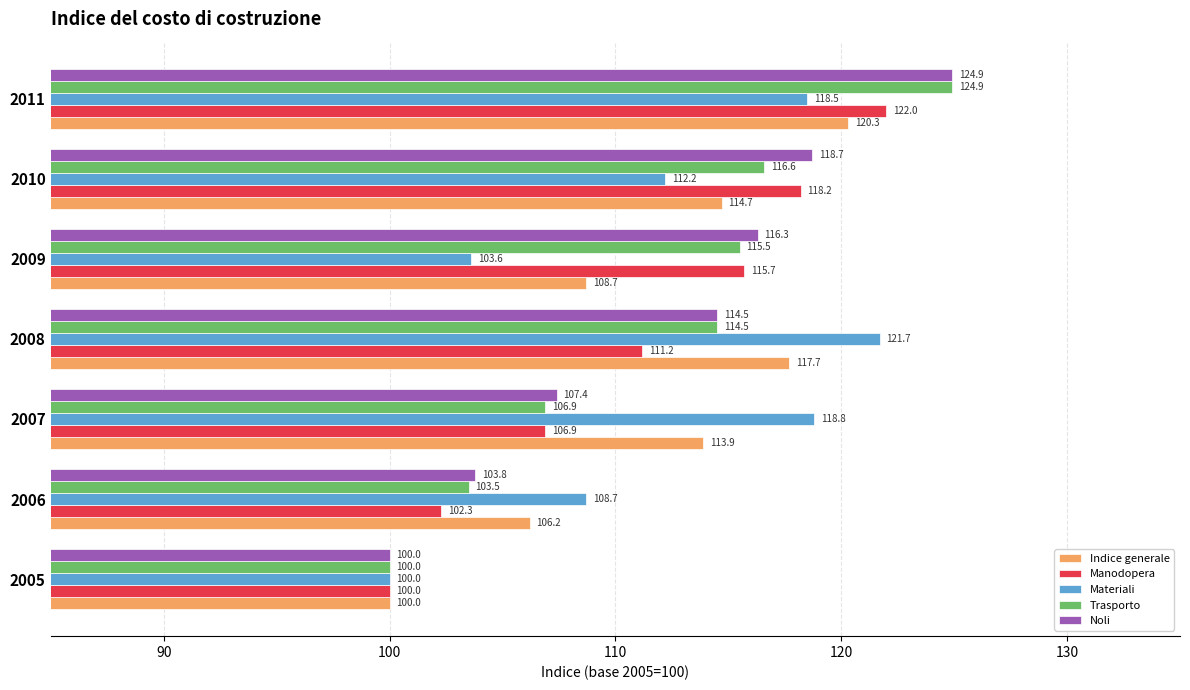

Is it true that Materiali equals 108.7 at 2006?

True